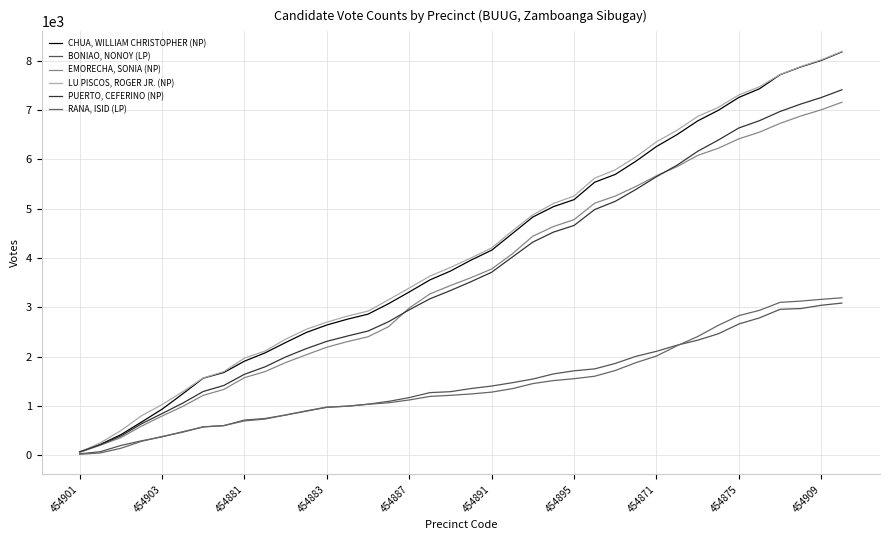

Does the chart have visible grid lines?

Yes